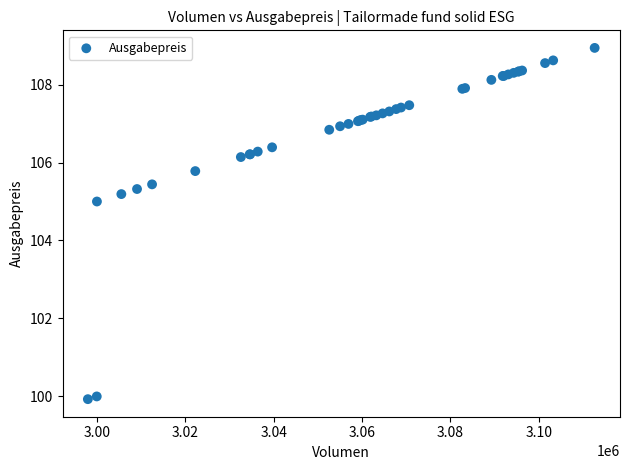

What Y value in the scatter plot is closest to 104?

105.0